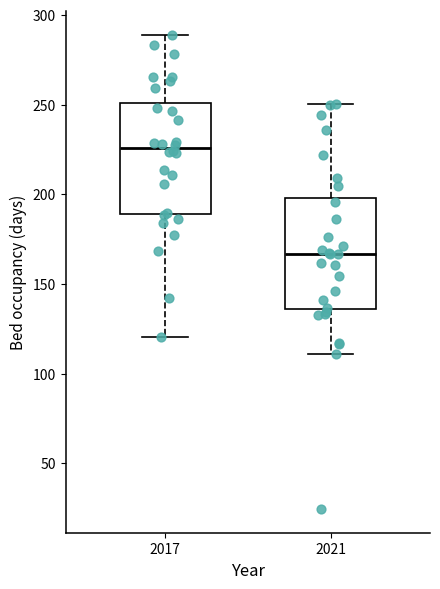

Where does the upper whisker of the box at x = 2021 end on the y-axis? The values are not printed on the chart, so give them approximately, as read against the axis.

250